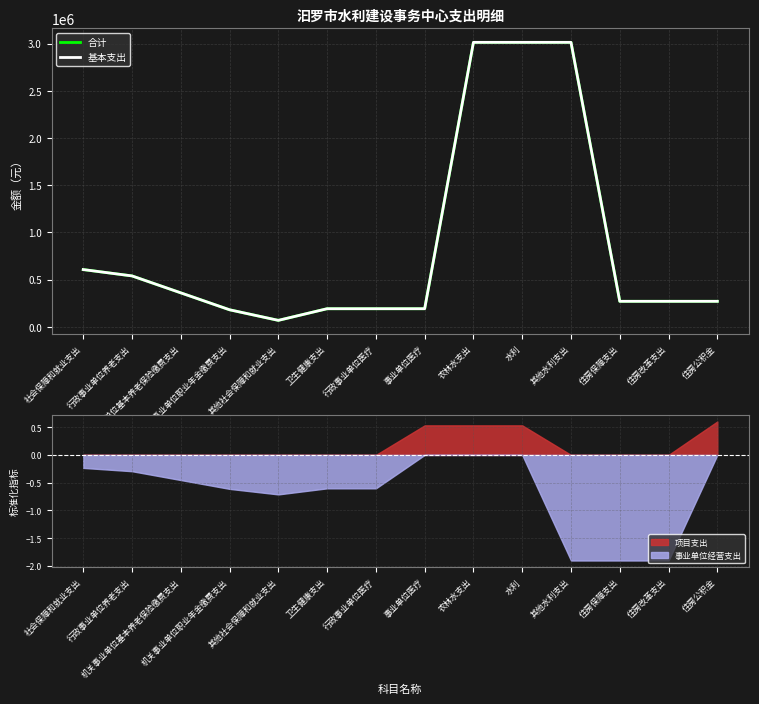

True or false: 基本支出 and 合计 cross at least once.

False